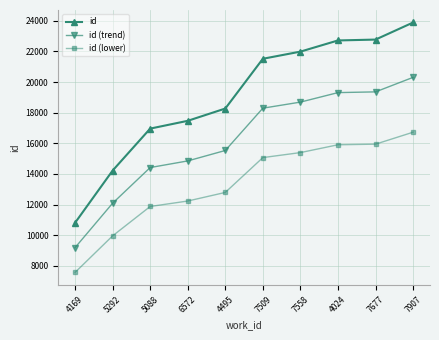

How many values in the id (trend) series are below 18294?

5